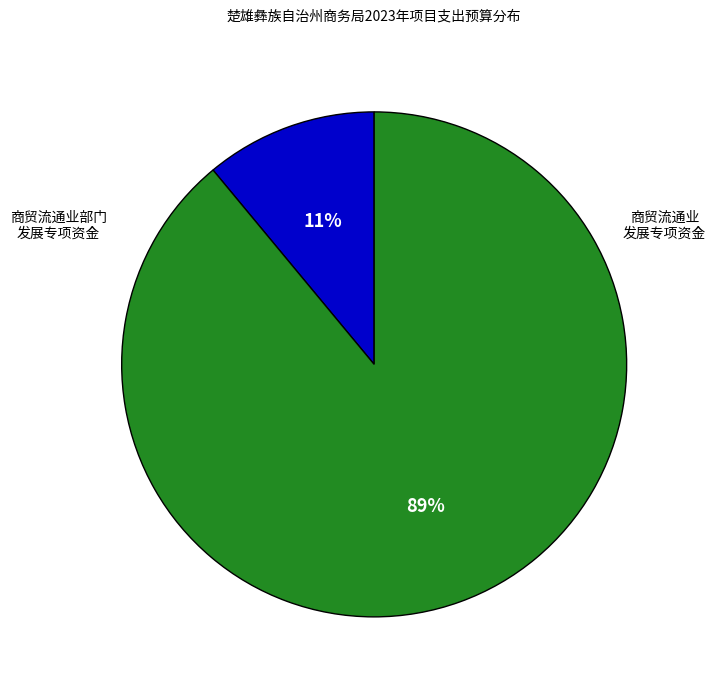

How many segments does this pie chart have?

2